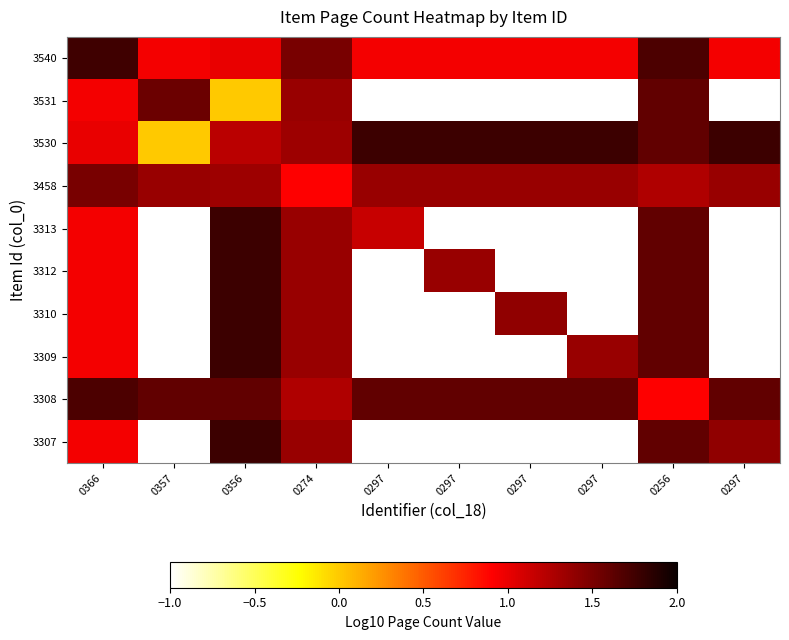

At how many categories does at least one series exceed 0?

10